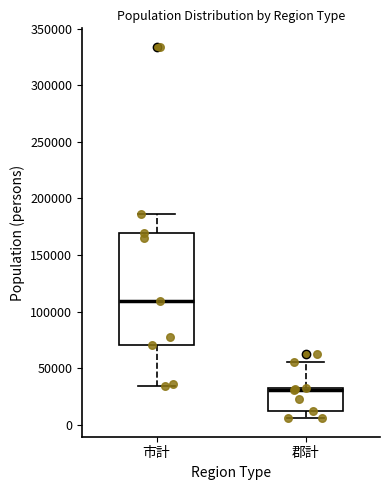

Which box has the highest median line?

市計